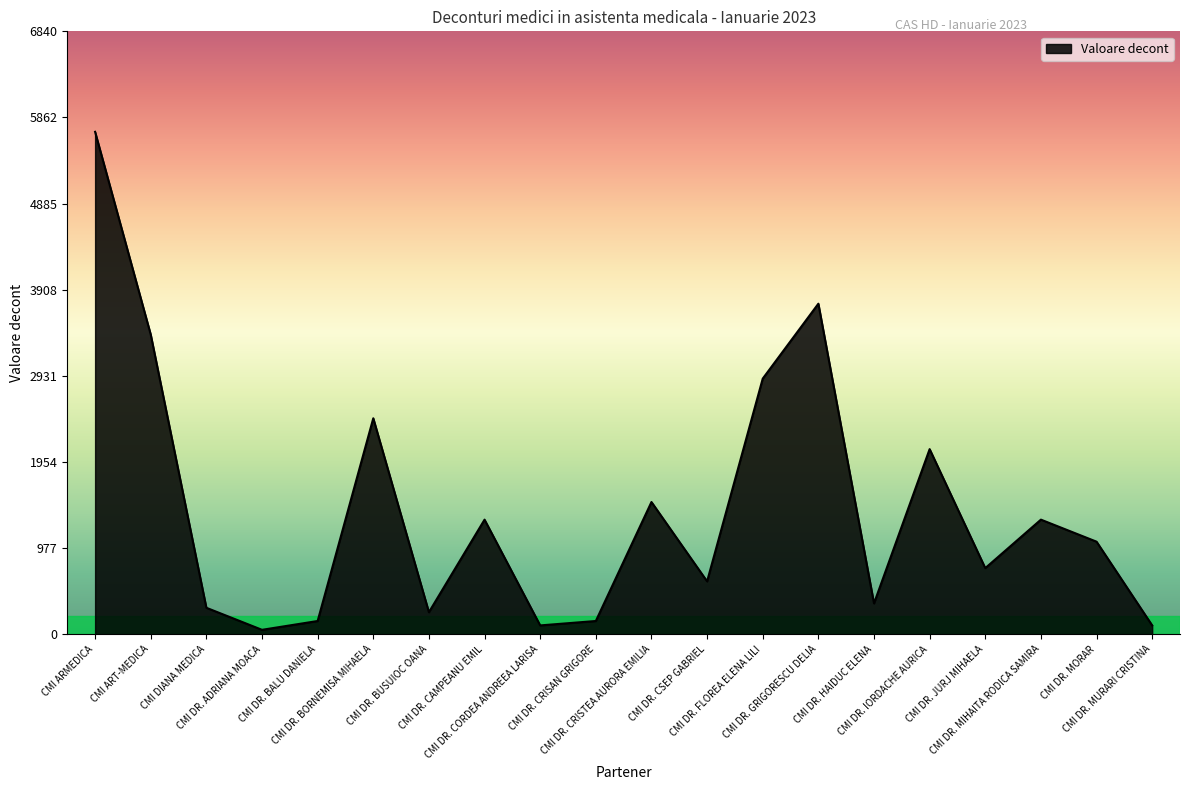

How many values are below 1050?

10